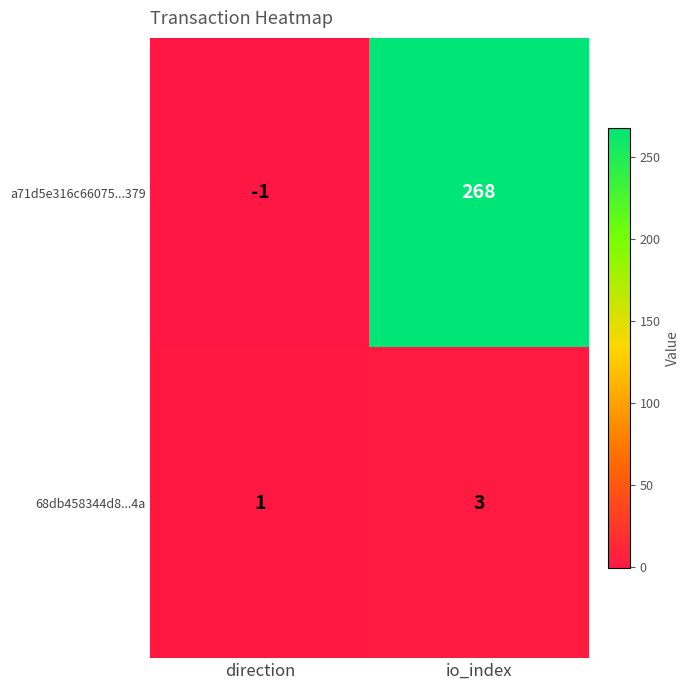

What is the highest value of the a71d5e316c66075...379 series?

268